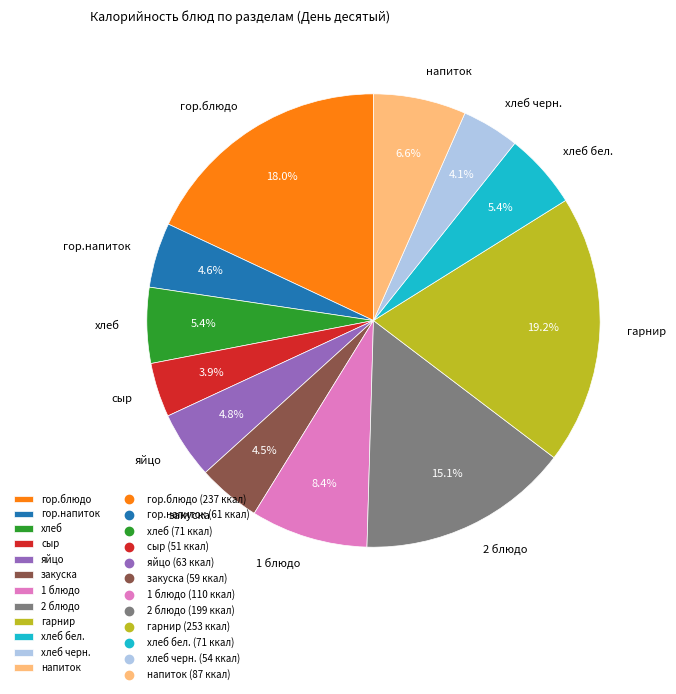

Approximately how many times larger is the value at хлеб compared to 2 блюдо?

0.4